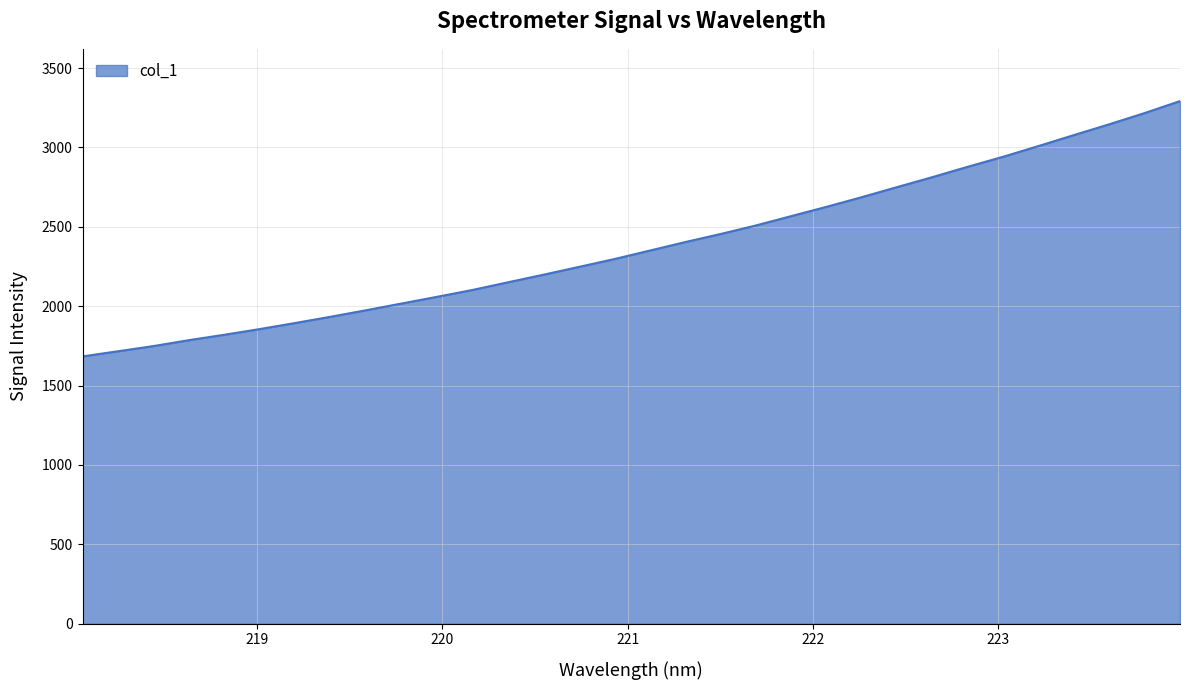

What is the greatest value displayed?

3291.7